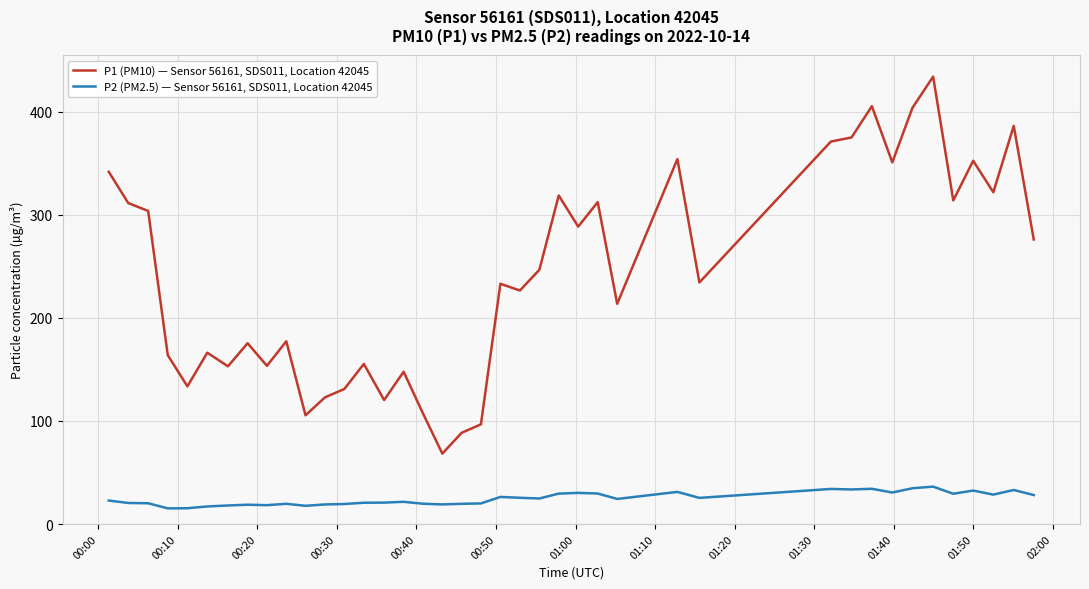

What is the highest value of the P1 (PM10) — Sensor 56161, SDS011, Location 42045 series?

433.9